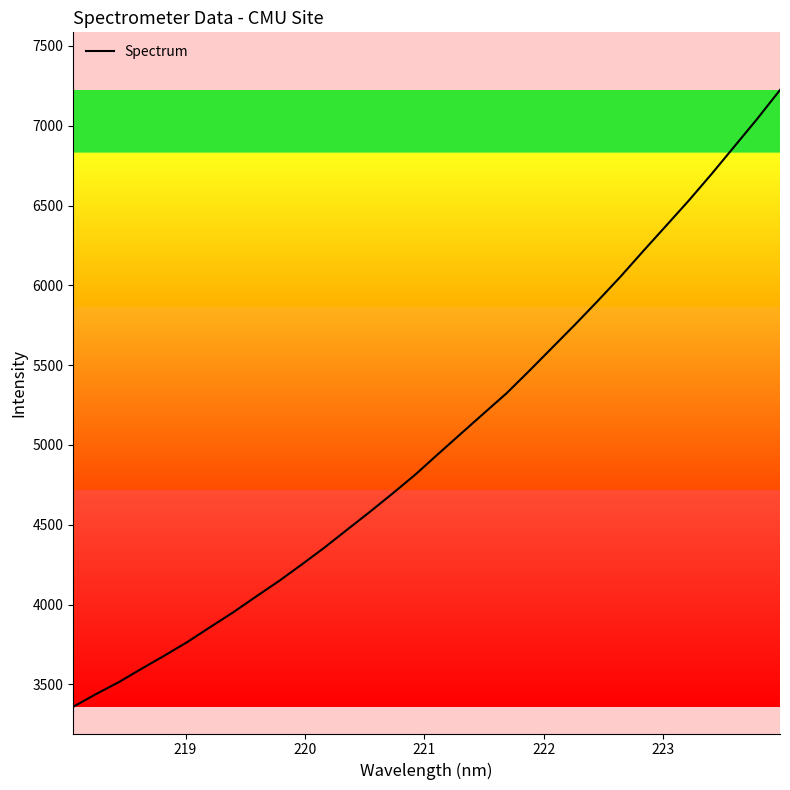

What is the difference between the maximum and minimum values?

3864.0